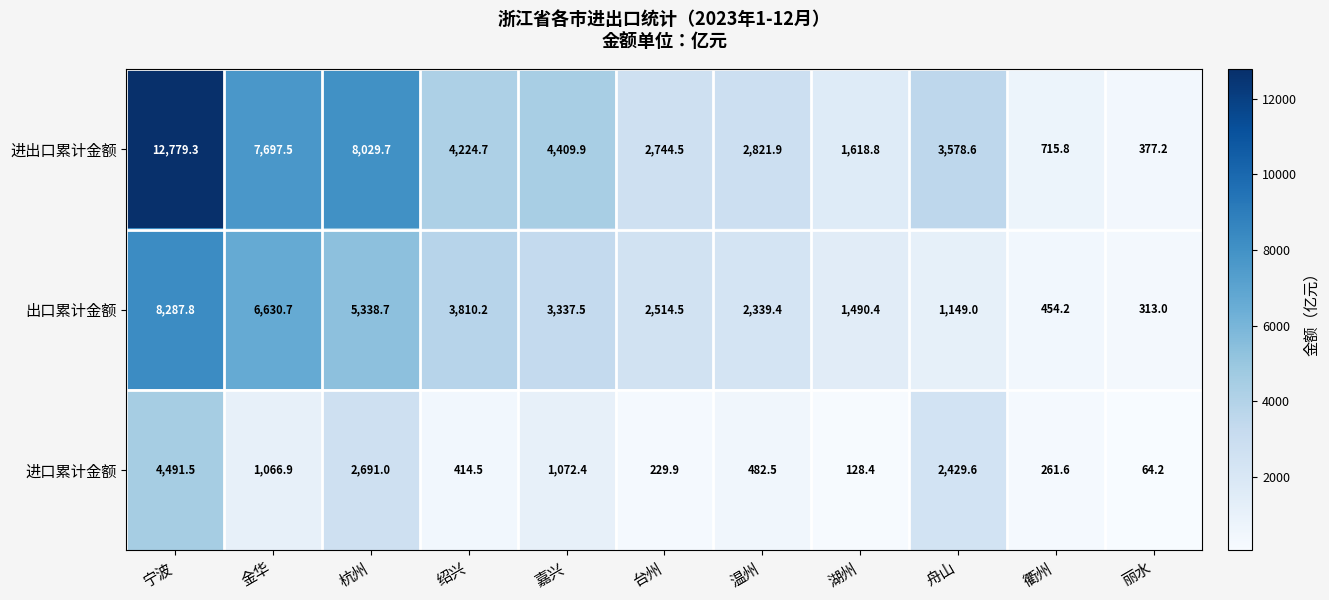

What is the difference between the maximum and minimum values in the 出口累计金额 series?

7974.8